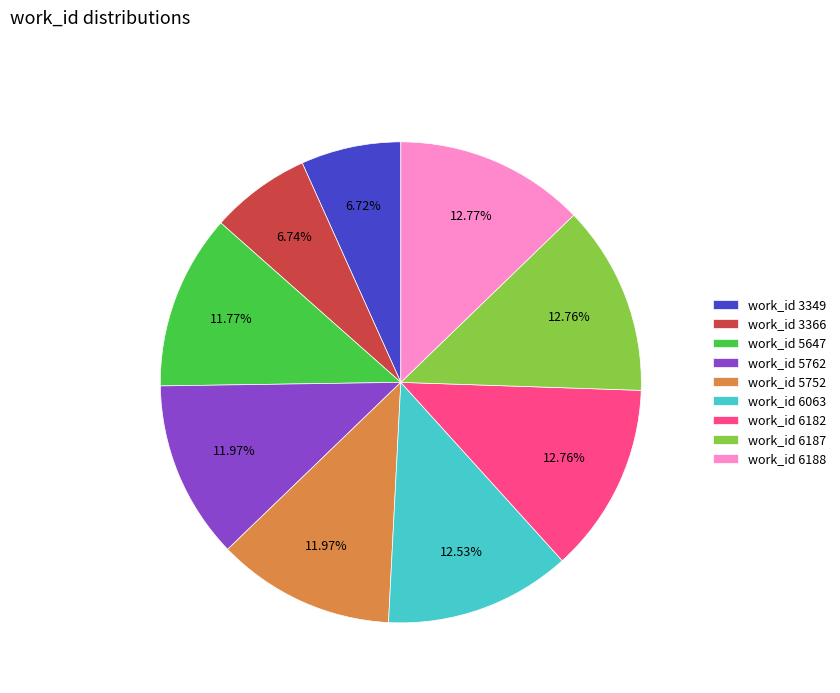

Approximately how many times larger is the value at work_id 5762 compared to work_id 6187?

0.9